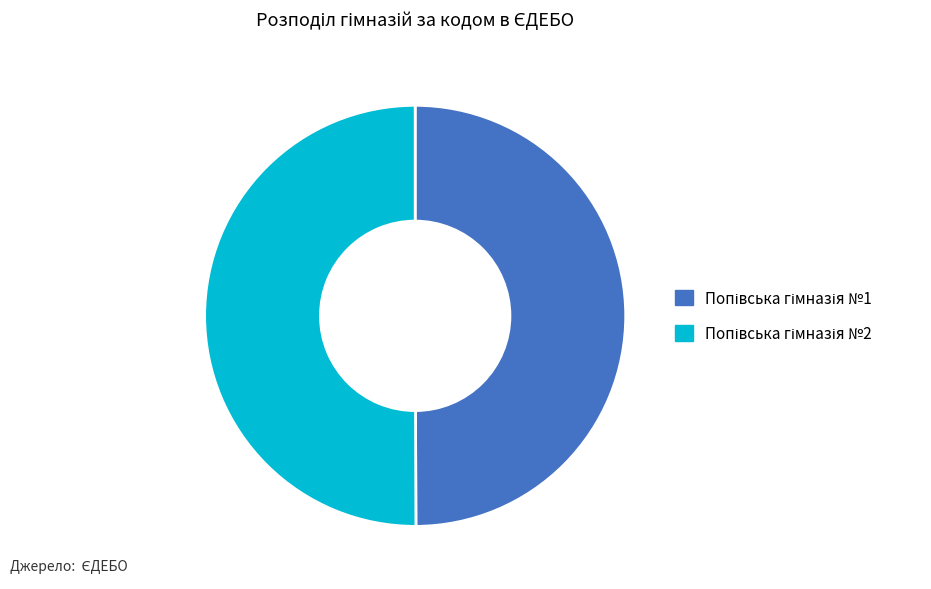

To the nearest percent, what is the average slice percentage?

50%